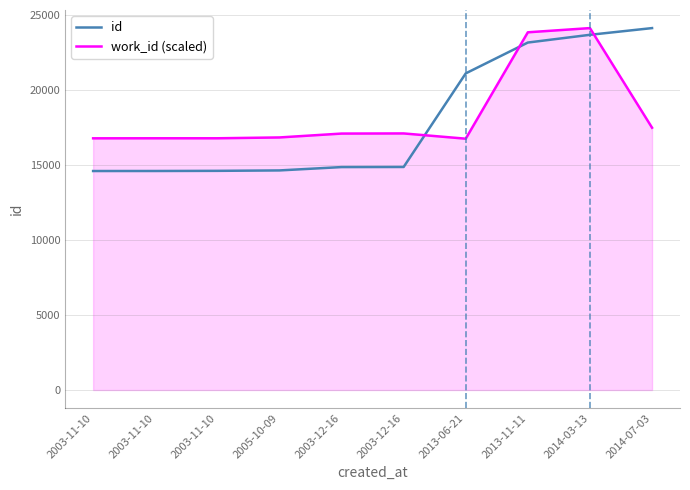

What are all the series names shown in the legend?

id, work_id (scaled)